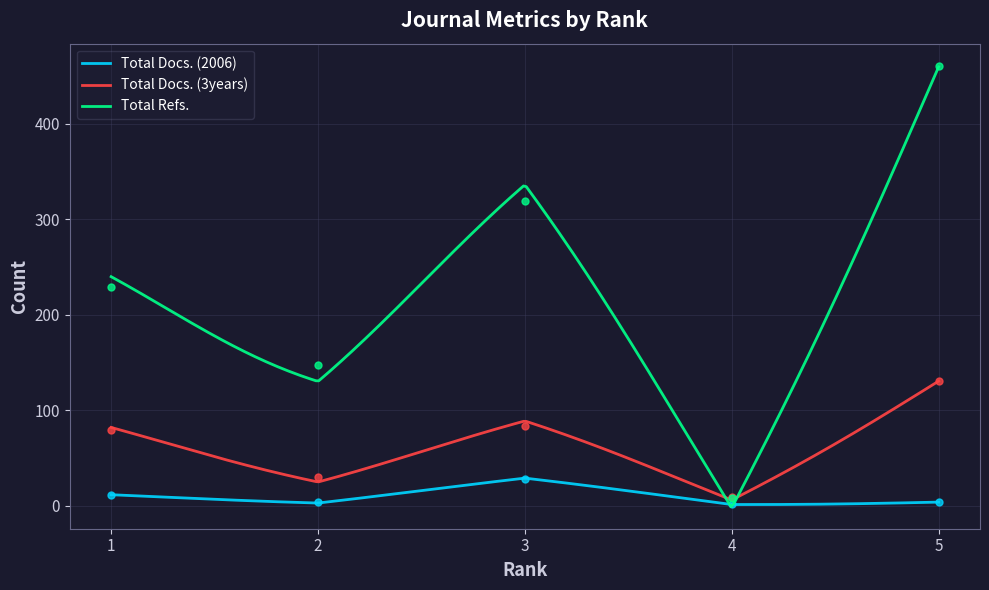

Reading left to right, extract all data points from this chart.

Total Docs. (2006): 1=11	2=4	3=28	4=2	5=4
Total Docs. (3years): 1=79	2=30	3=84	4=9	5=131
Total Refs.: 1=229	2=148	3=319	4=8	5=461